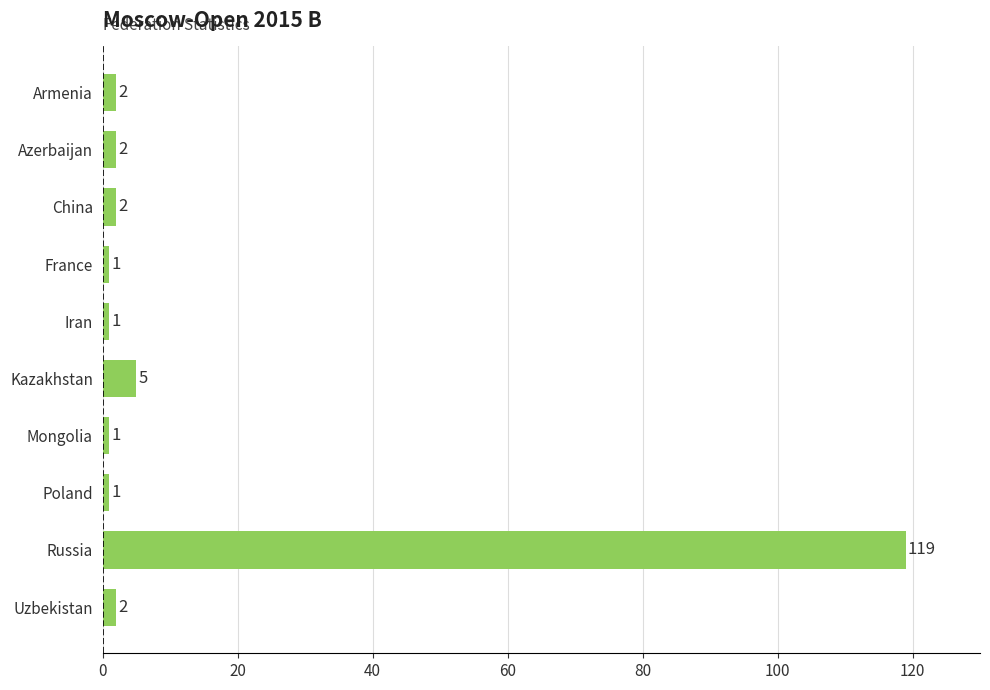

True or false: the data shows 119 at Russia.

True